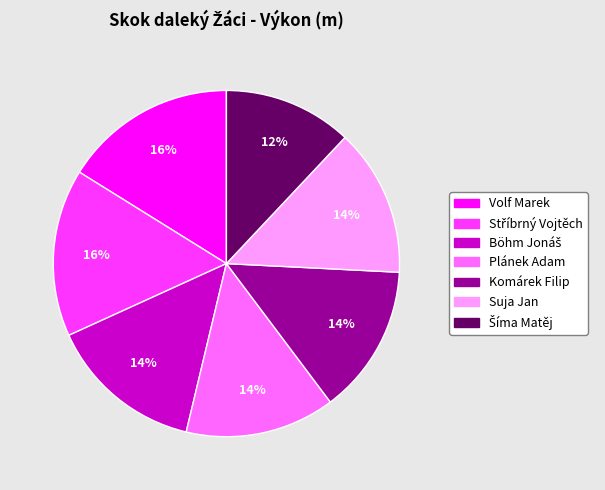

Is there a majority slice in this chart?

No